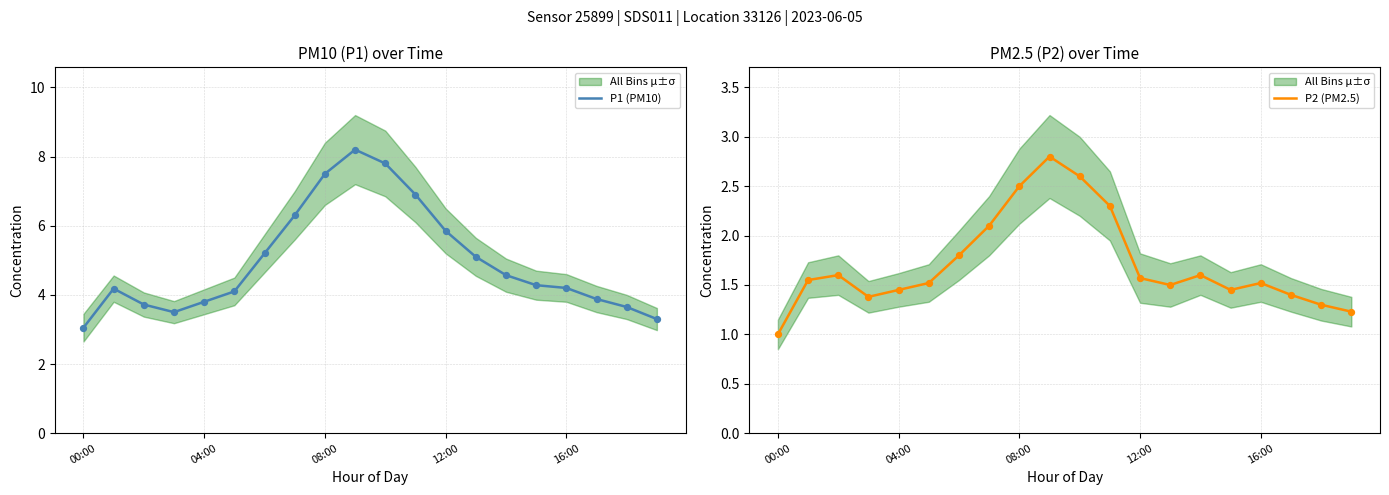

At which category is the sum across all series the highest?

9